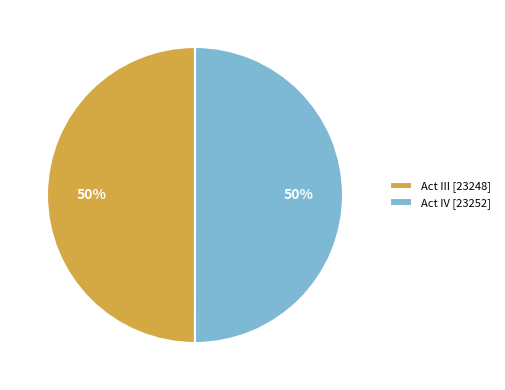

To the nearest percent, what is the combined percentage of Act III and Act IV?

100%